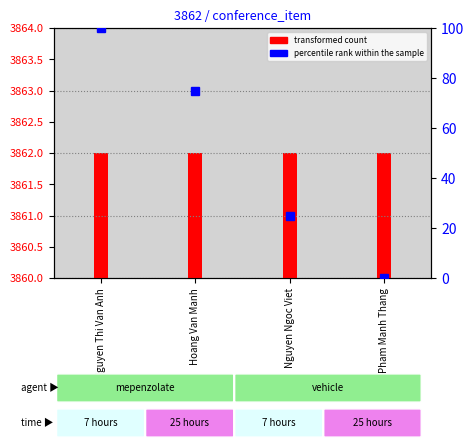

What is the value of the percentile rank within the sample bar at the 2nd from the left?

75